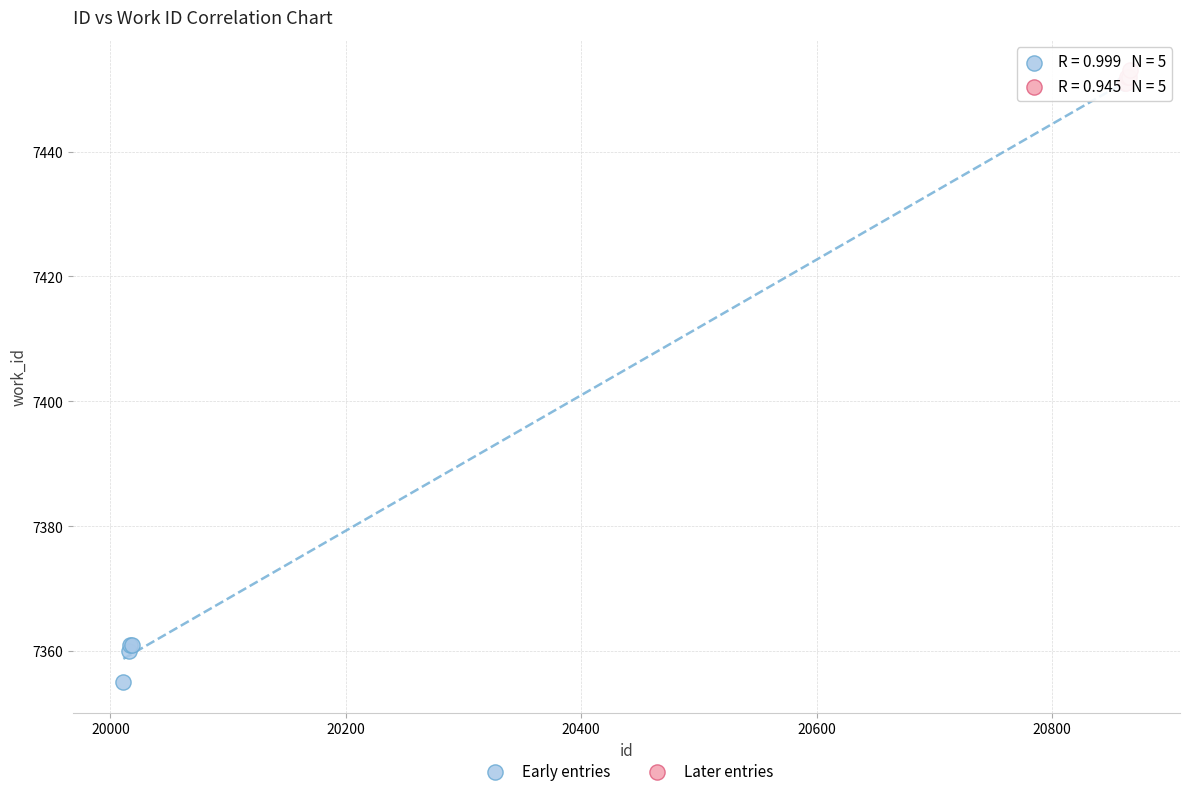

Which series reaches the minimum Y coordinate?

Early entries